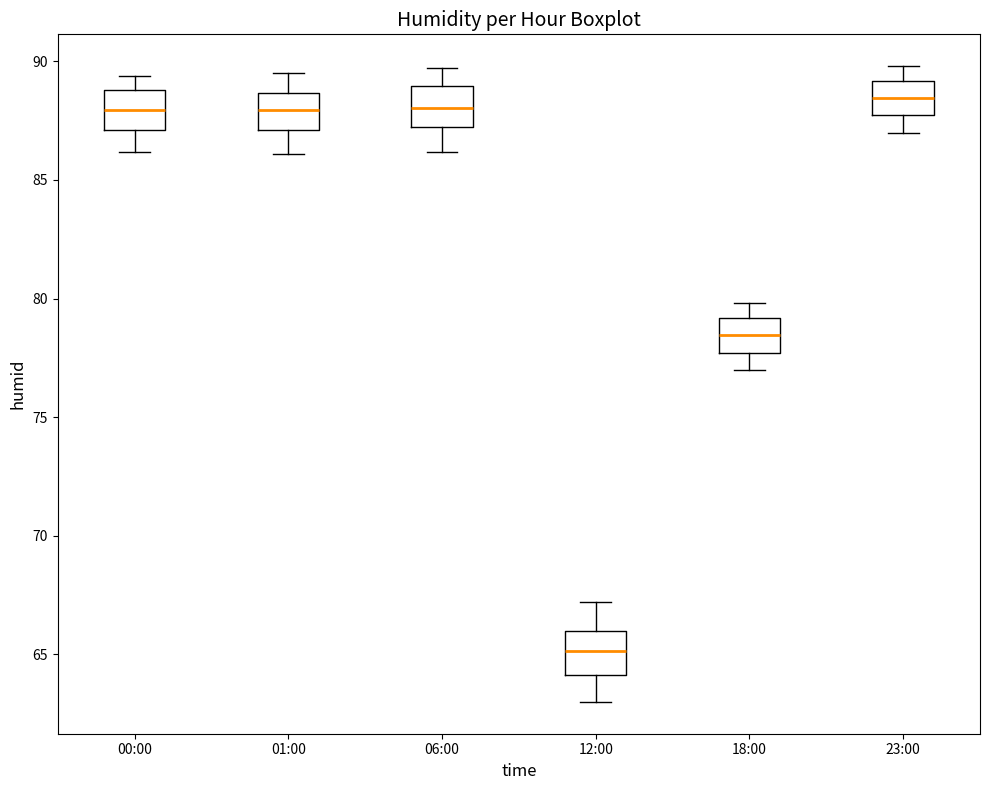

Reading left to right, transcribe this box plot: for each box, give where its median line is, the range the box spans, and where its two whiskers end, as read against the y-axis. The values are not printed on the chart, so give them approximately, as read against the axis.

00:00: median 88.0, box 87.0 to 89.0, whiskers 86.0 to 89.5
01:00: median 88.0, box 87.0 to 88.5, whiskers 86.0 to 89.5
06:00: median 88.0, box 87.0 to 89.0, whiskers 86.0 to 89.5
12:00: median 65.0, box 64.0 to 66.0, whiskers 63.0 to 67.0
18:00: median 78.5, box 77.5 to 79.0, whiskers 77.0 to 80.0
23:00: median 88.5, box 87.5 to 89.0, whiskers 87.0 to 90.0